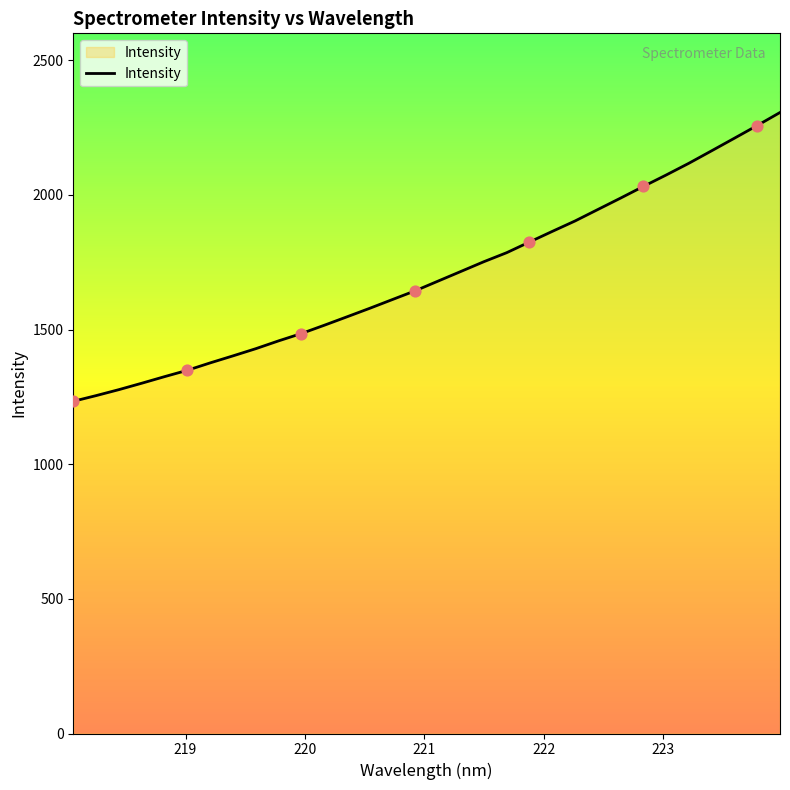

What is the difference between the maximum and minimum values?

1072.4